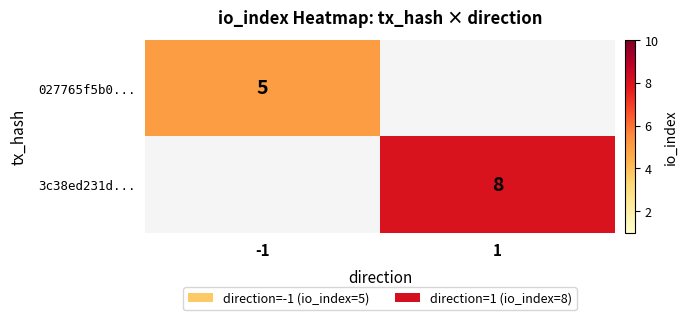

Count the number of categories in the chart.

2